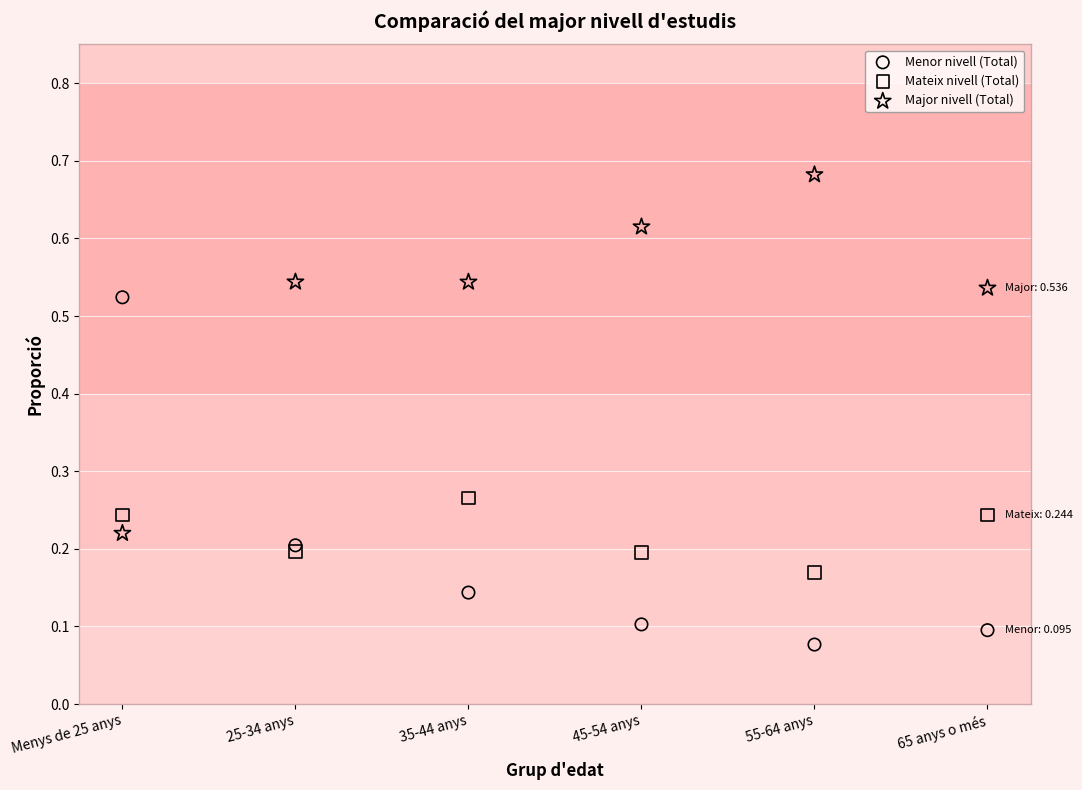

Which series contains the lowest Y value?

Menor nivell (Total)